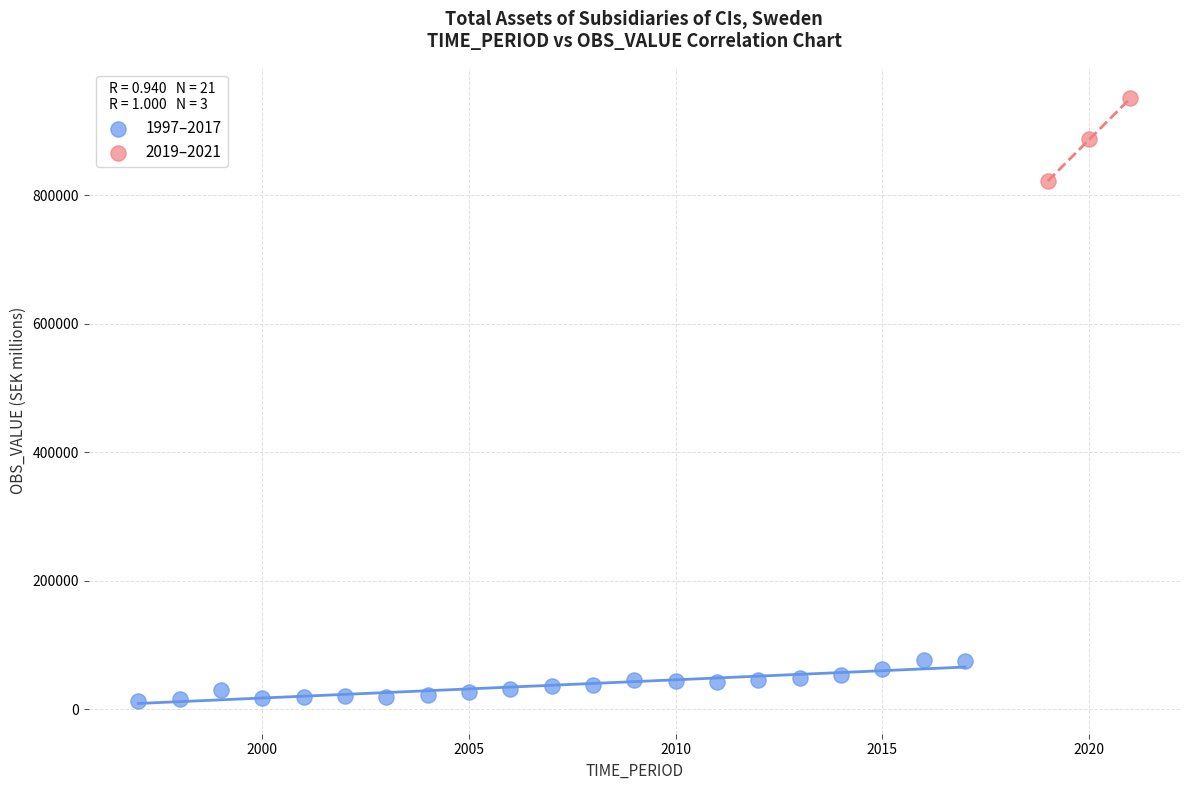

Which series contains the highest Y value?

2019–2021